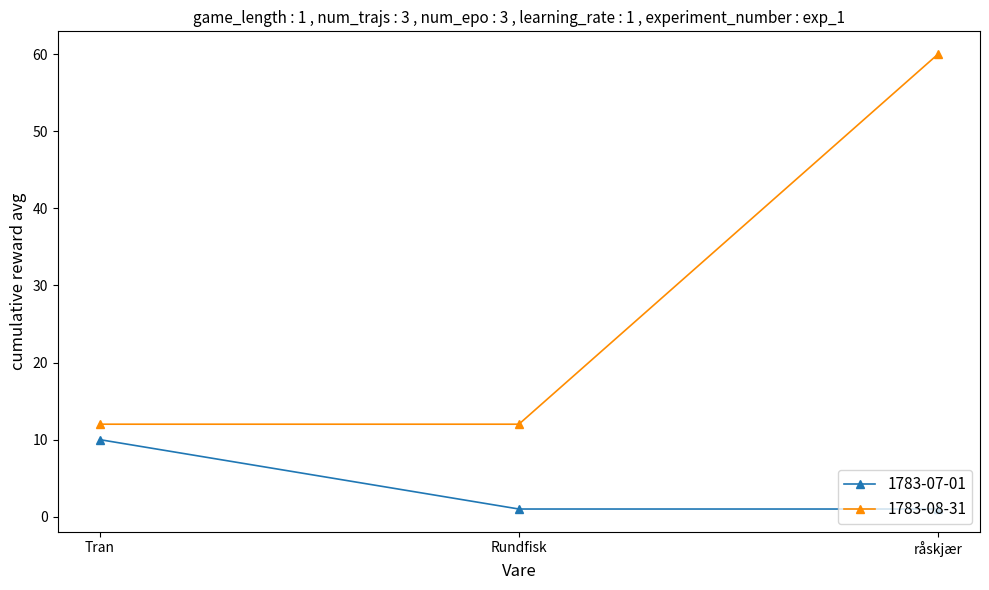

Between Tran and råskjær, which series saw the biggest shift?

1783-08-31